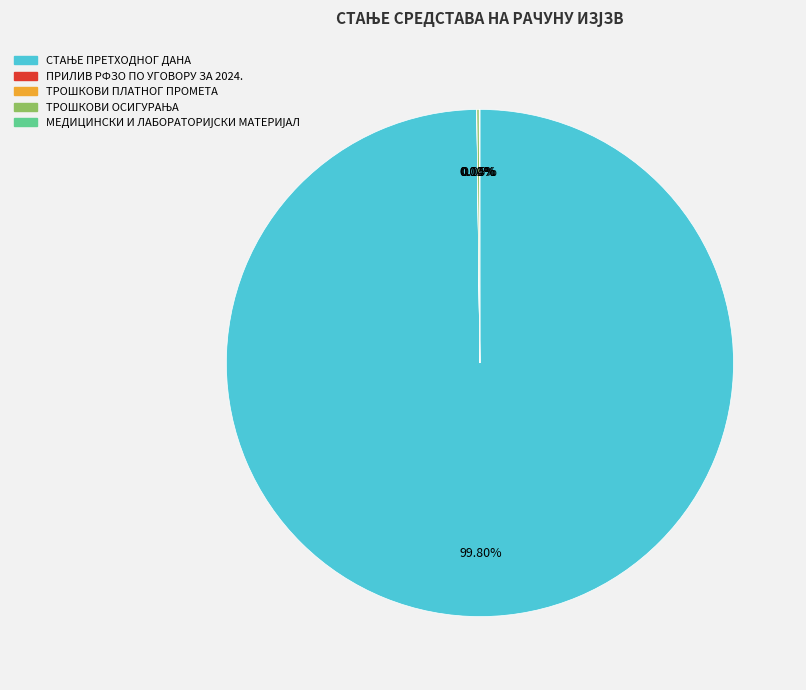

Is there any slice that represents more than half of the pie?

Yes